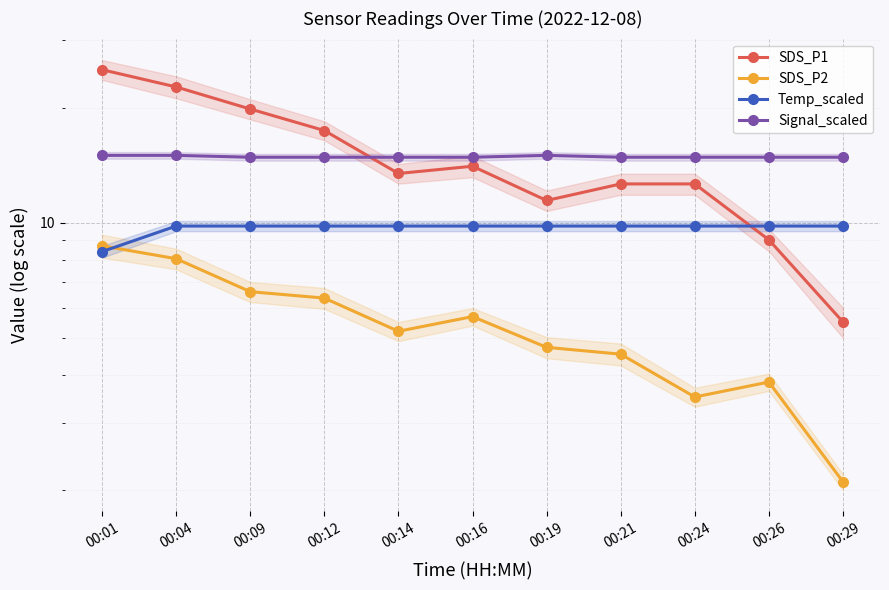

What is the total value across all series at 00:26?

37.5